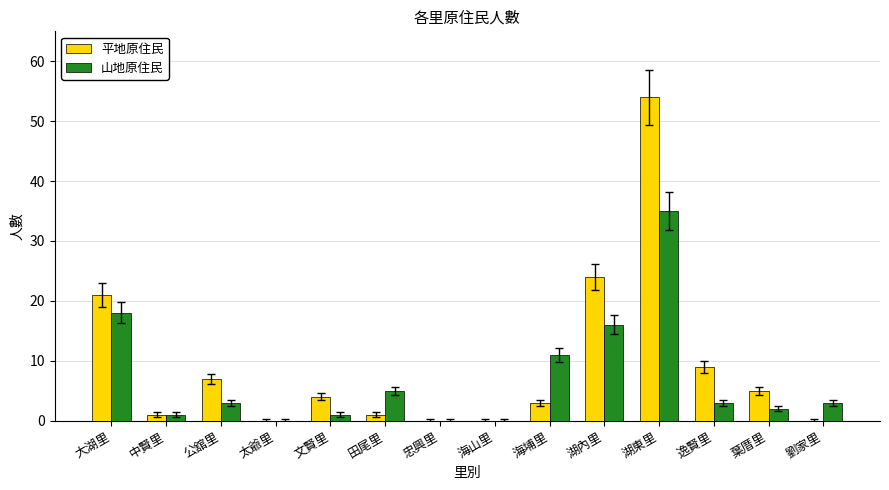

Reading right to left, extract all data points from this chart.

平地原住民: 0	5	9	54	24	3	0	0	1	4	0	7	1	21
山地原住民: 3	2	3	35	16	11	0	0	5	1	0	3	1	18